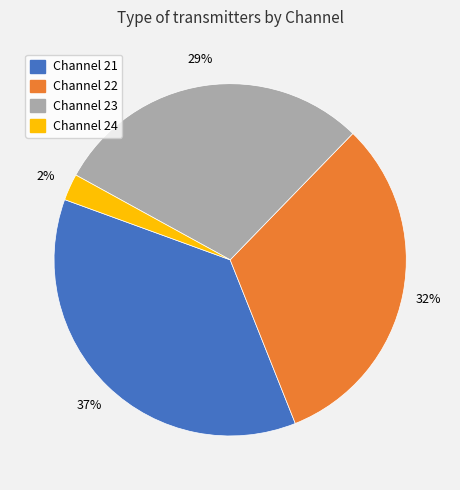

To the nearest percent, what is the average slice percentage?

25%